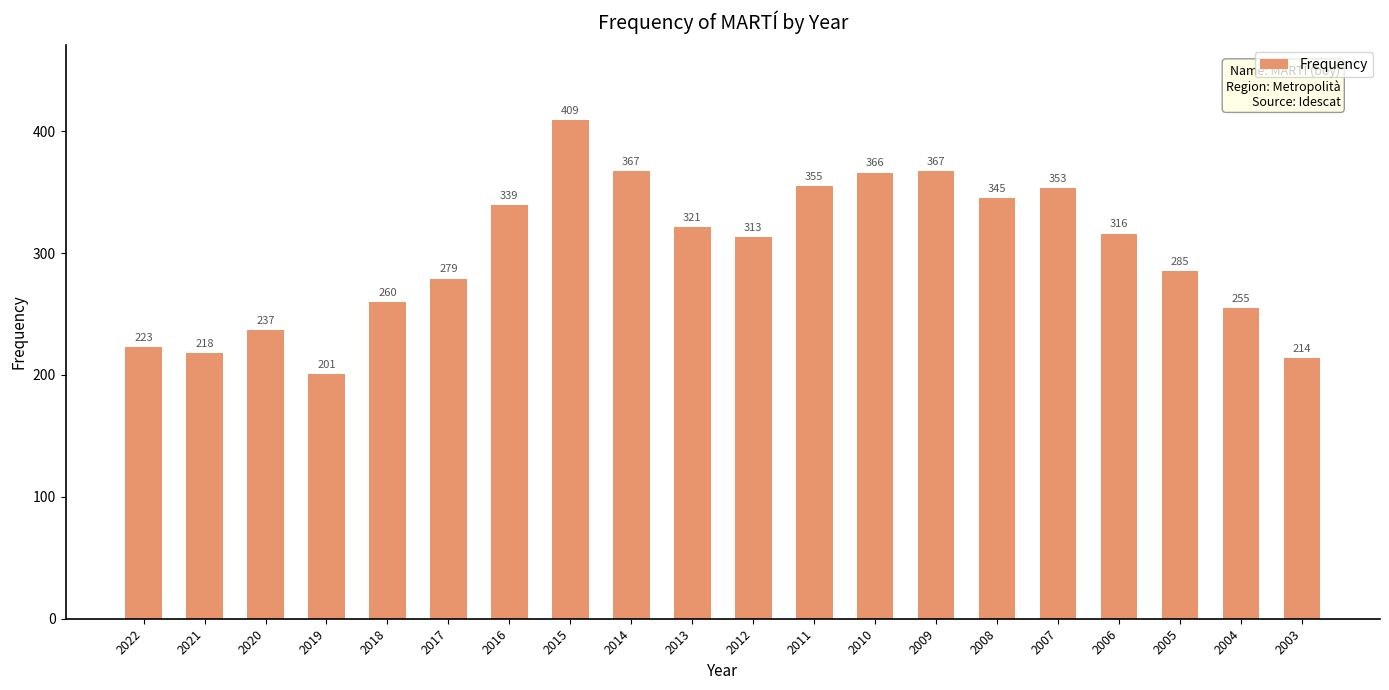

At which category does the chart reach its peak across all series?

2015